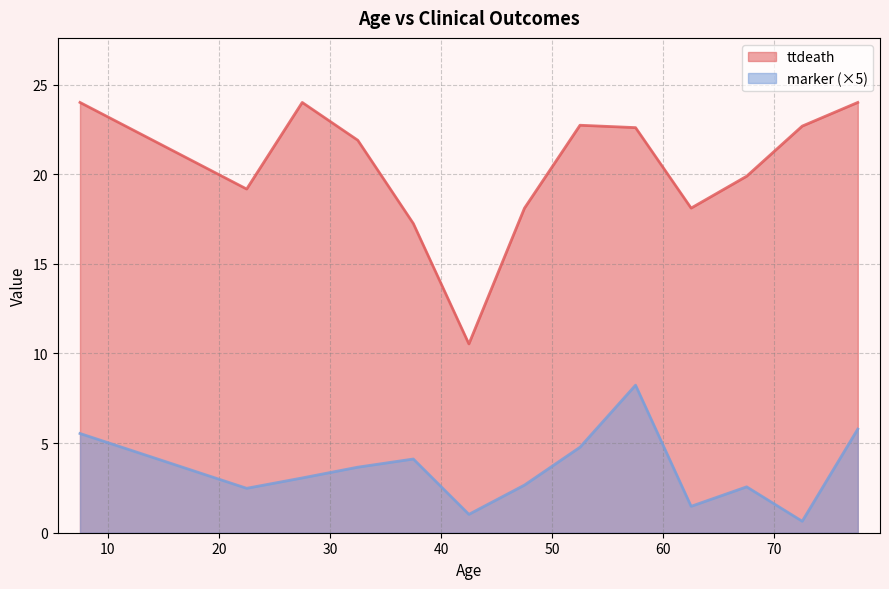

At 20, list the series in order from smallest to largest.

marker, ttdeath